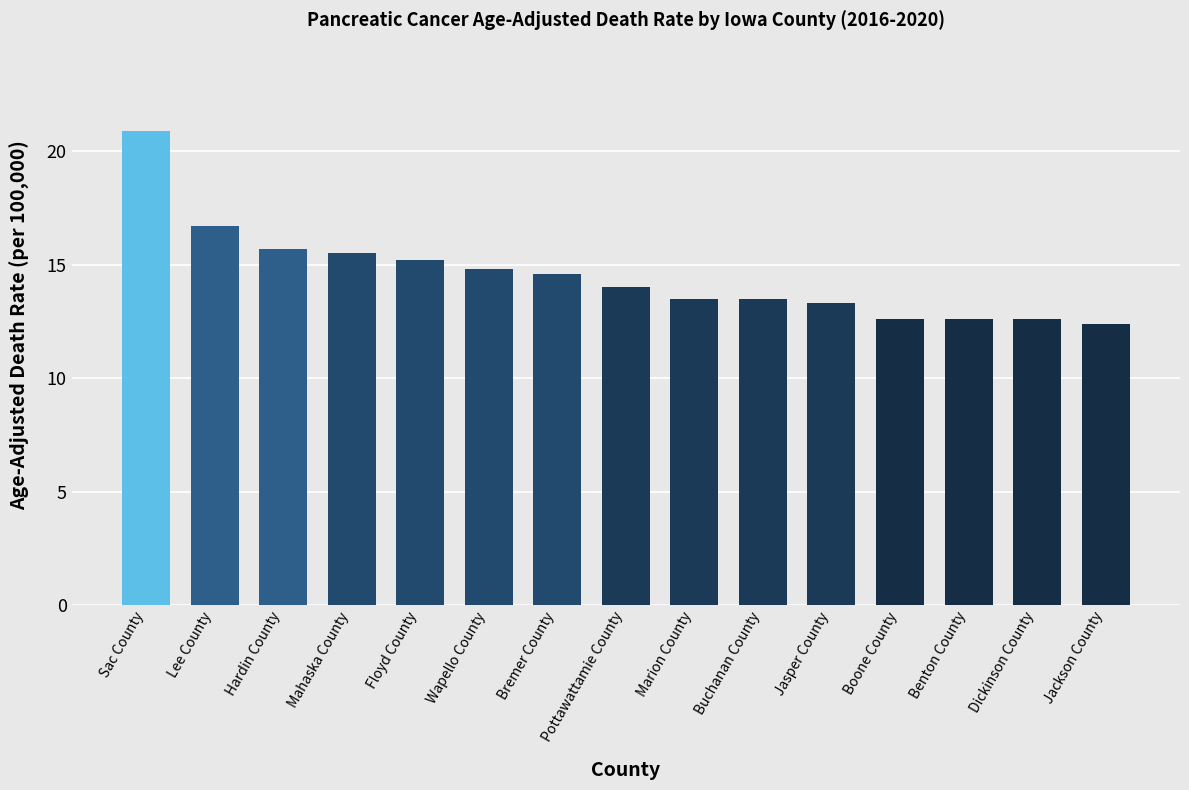

Reading left to right, transcribe all the data shown in this chart.

Sac County=20.9	Lee County=16.7	Hardin County=15.7	Mahaska County=15.5	Floyd County=15.2	Wapello County=14.8	Bremer County=14.6	Pottawattamie County=14.0	Marion County=13.5	Buchanan County=13.5	Jasper County=13.3	Boone County=12.6	Benton County=12.6	Dickinson County=12.6	Jackson County=12.4